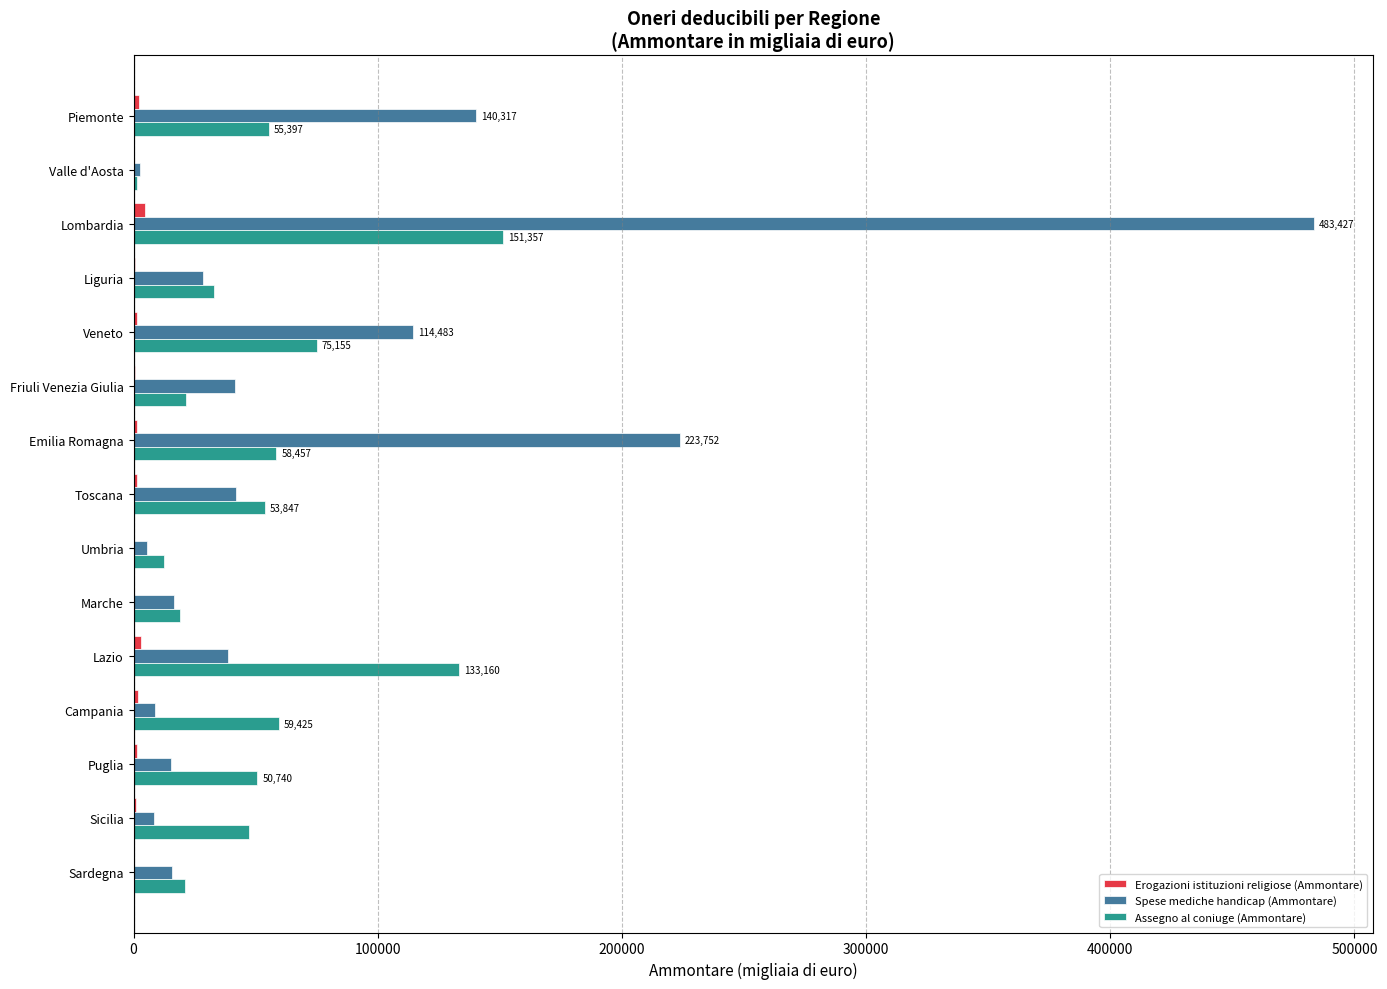

Which series has the largest total across all categories?

Spese mediche handicap (Ammontare)